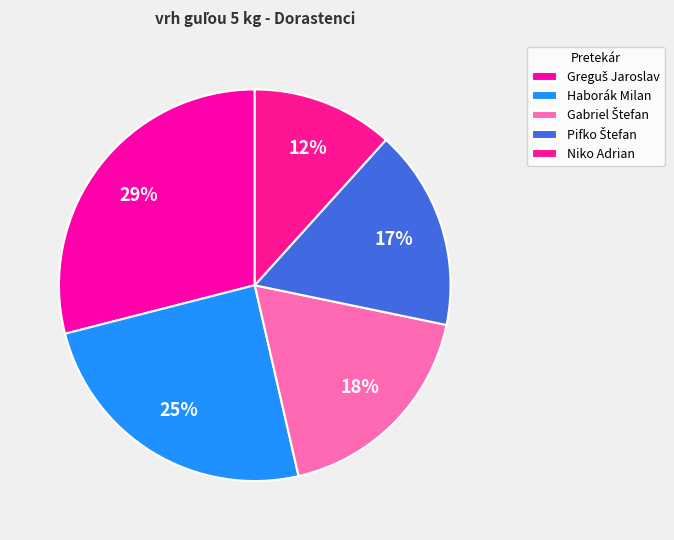

True or false: Niko Adrian accounts for 12% of the total.

True